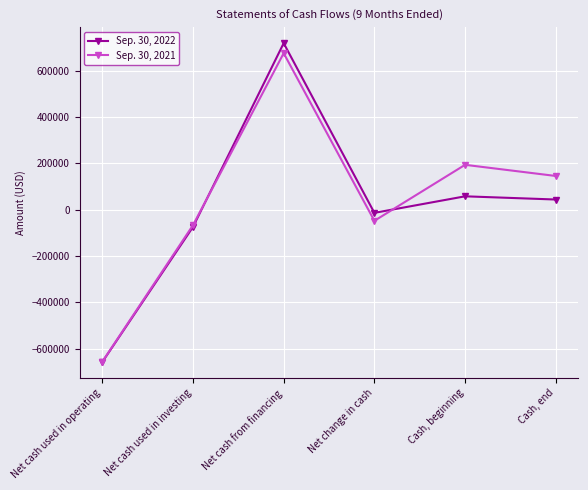

Where is the first local maximum for Sep. 30, 2021?

Net cash from financing